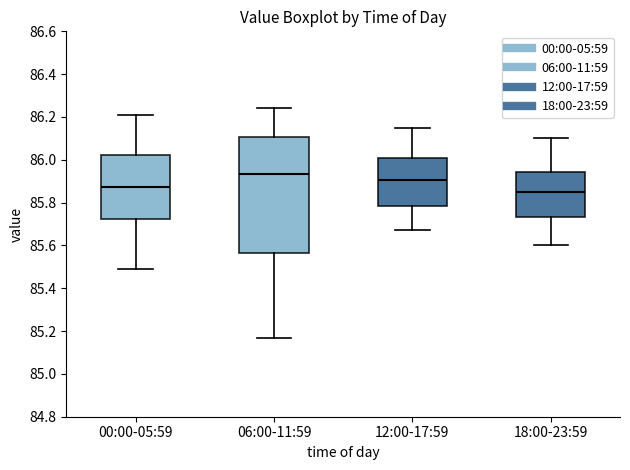

Which box is the tallest, from its lower edge to its upper edge?

06:00-11:59